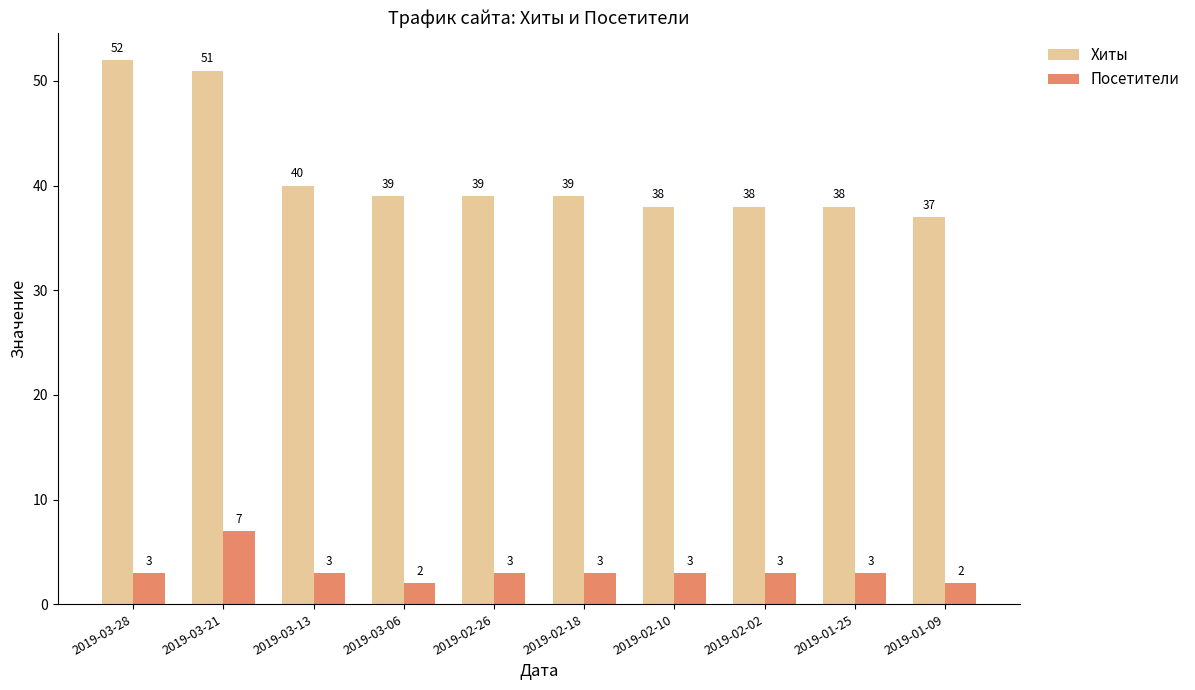

What are all the series names shown in the legend?

Хиты, Посетители